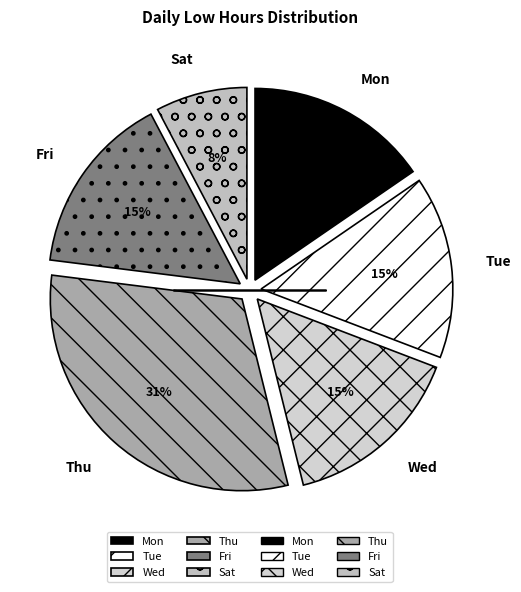

To the nearest percent, what percentage of the pie is Mon?

15%